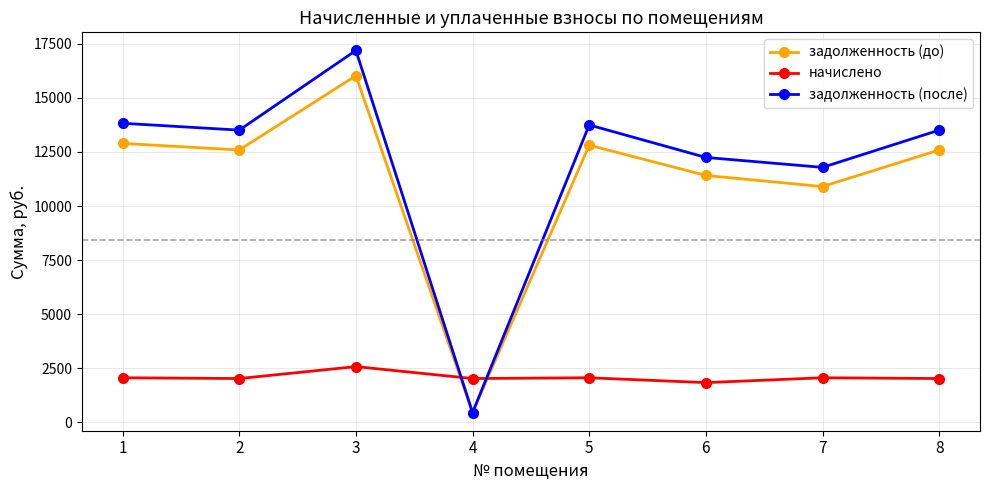

Is it true that задолженность (после) equals 13825.6 at 1?

True